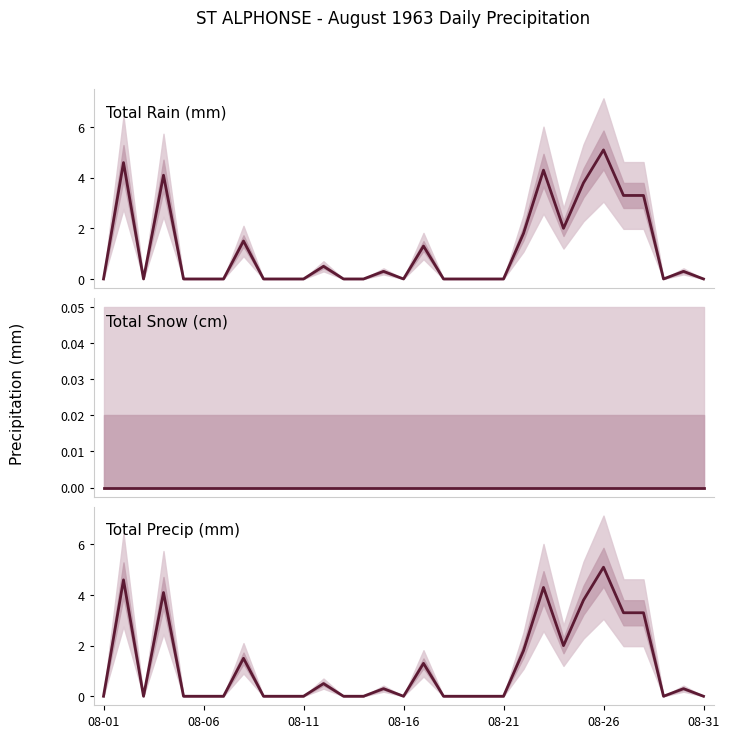

At which category does the chart reach its peak across all series?

08-26